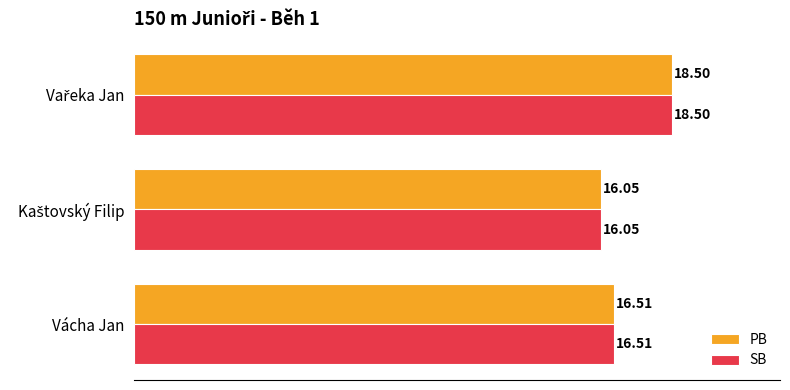

What is the average value of the SB series?

17.0